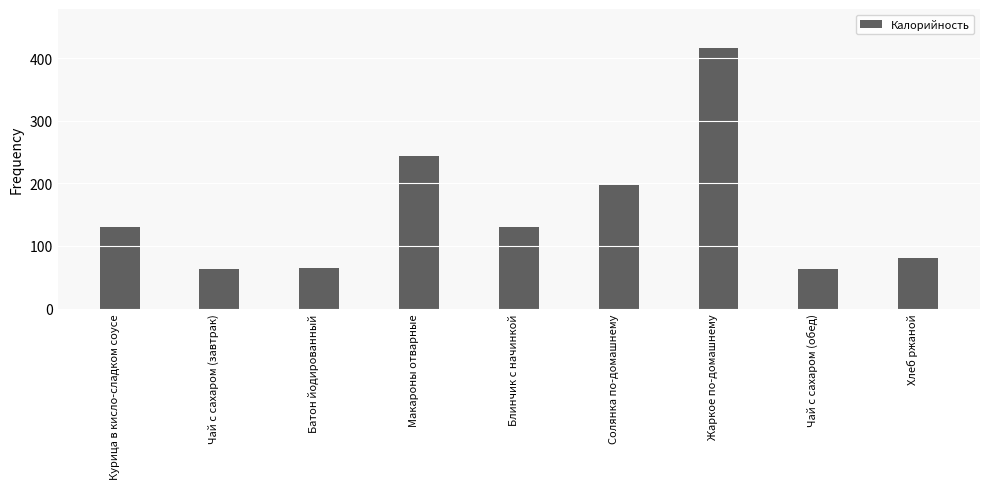

Which label corresponds to the largest value in the chart?

Жаркое по-домашнему